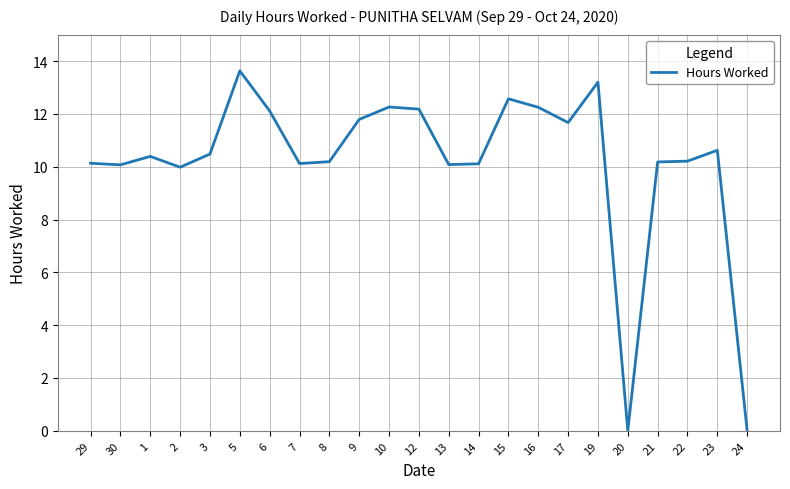

How many lines are shown in the chart?

1